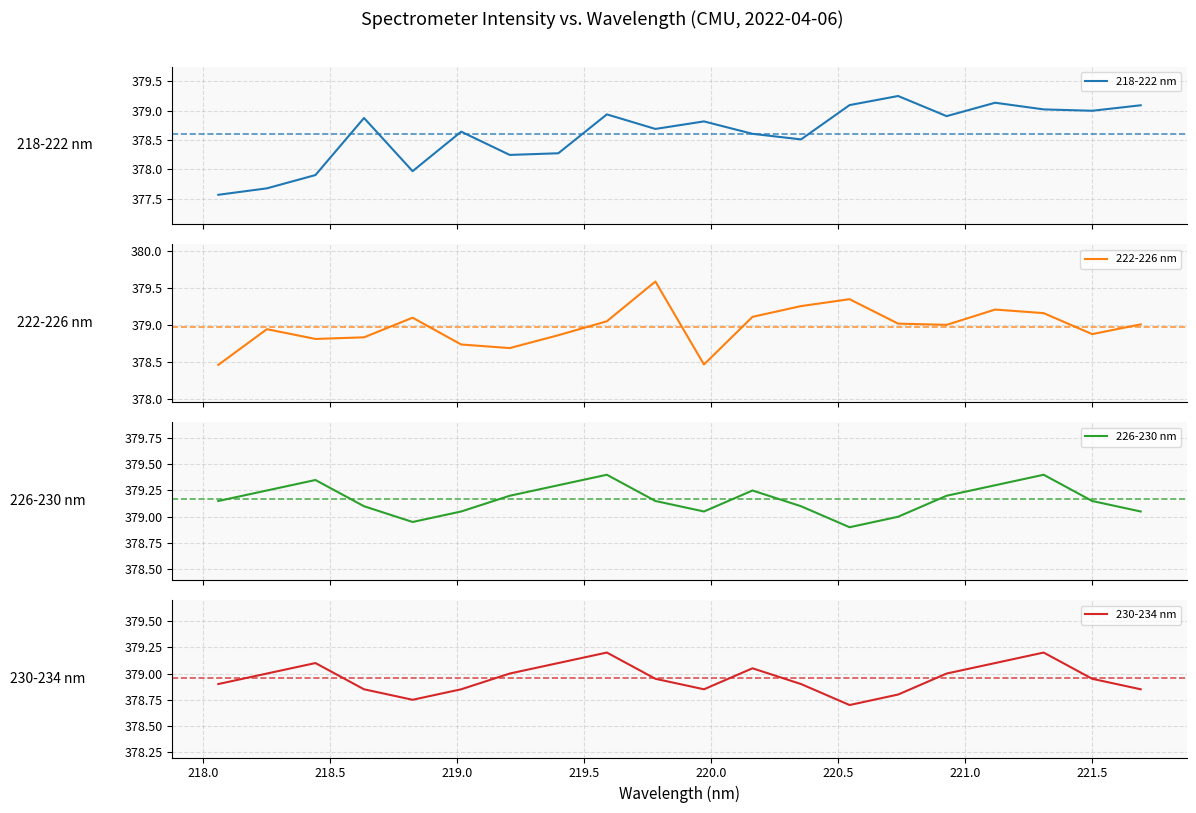

Does the chart have visible grid lines?

Yes